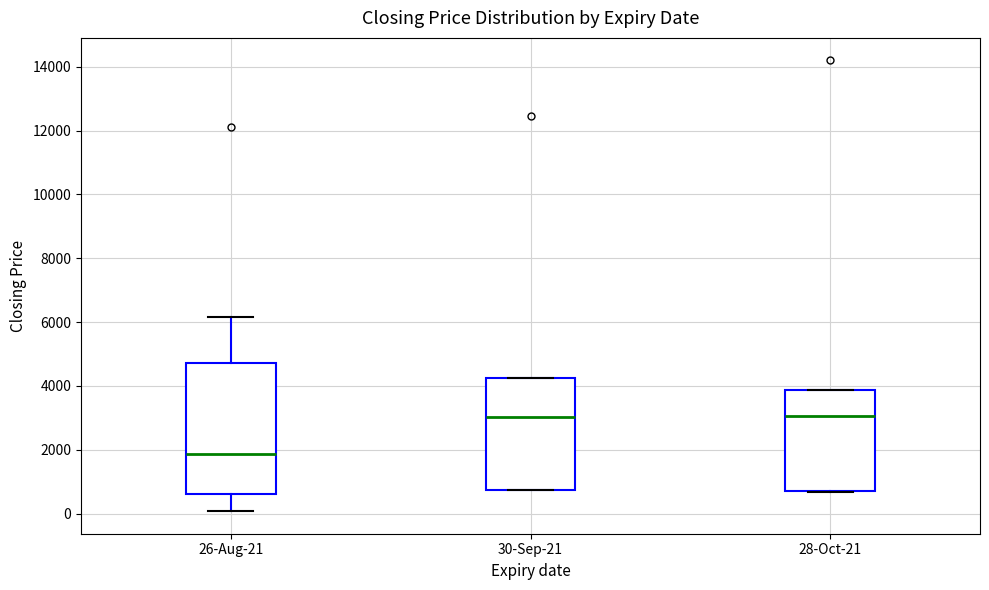

Which box is the tallest, from its lower edge to its upper edge?

26-Aug-21